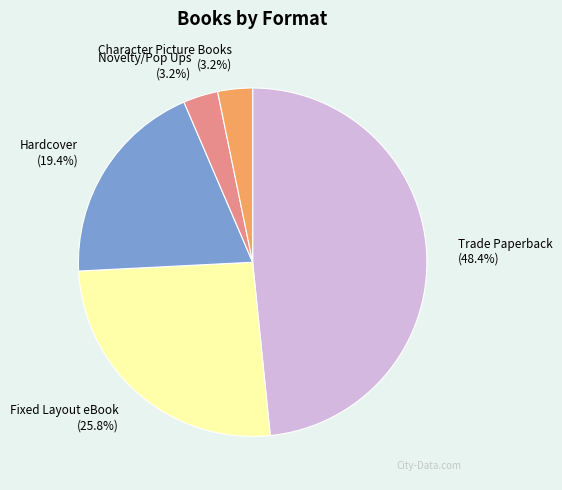

How much of the chart is everything except Character Picture Books?

96.8%